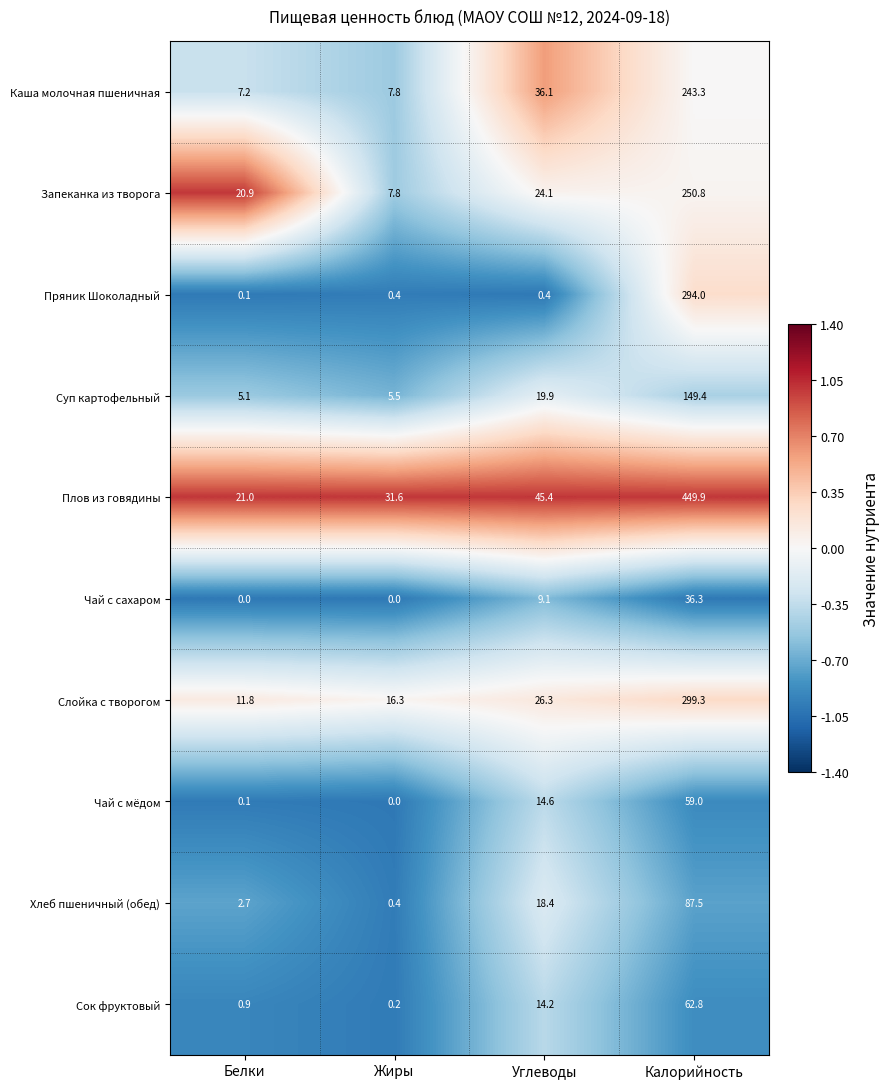

What is the difference between the Сок фруктовый values at Калорийность and Углеводы?

48.6